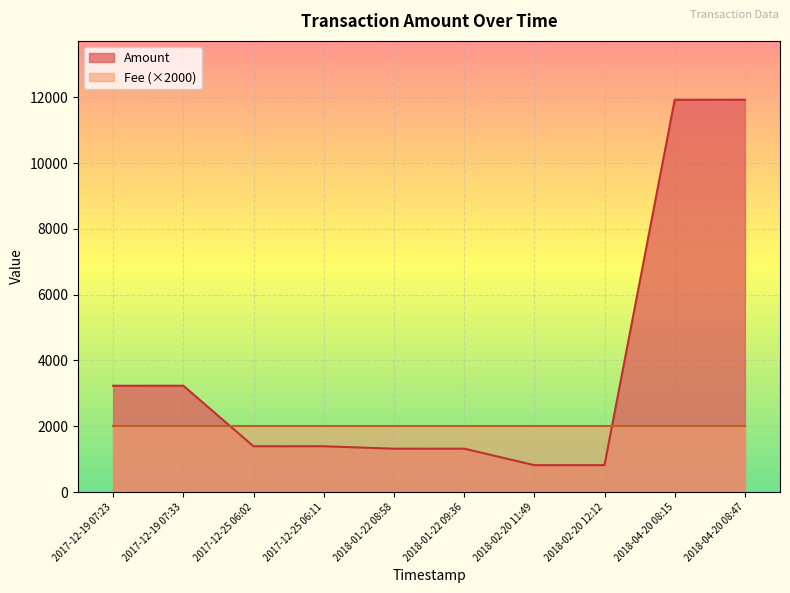

How many categories are shown in the chart?

10